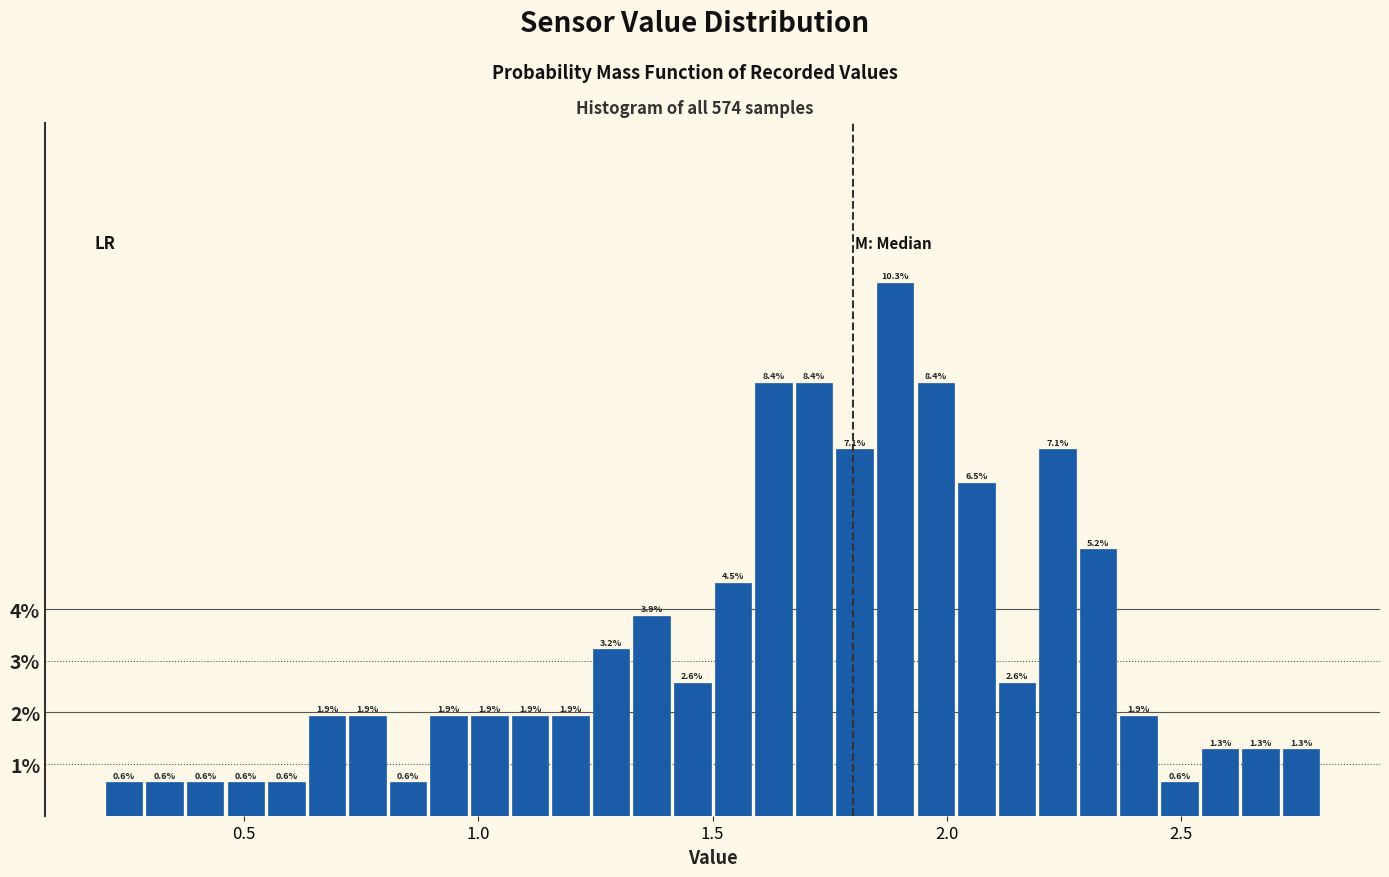

Read against the x-axis, roughly where is the centre of the tallest bar?

1.90